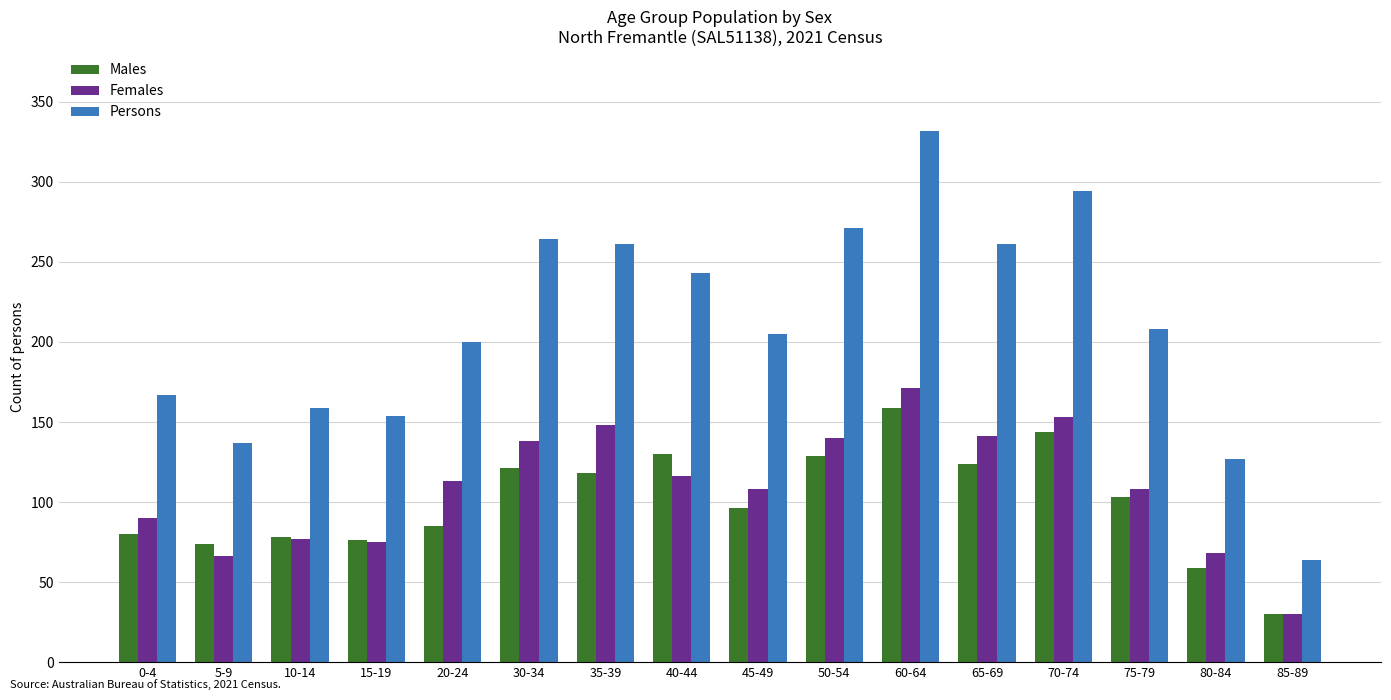

What is the approximate value of Females at 60-64, to the nearest 5?

170